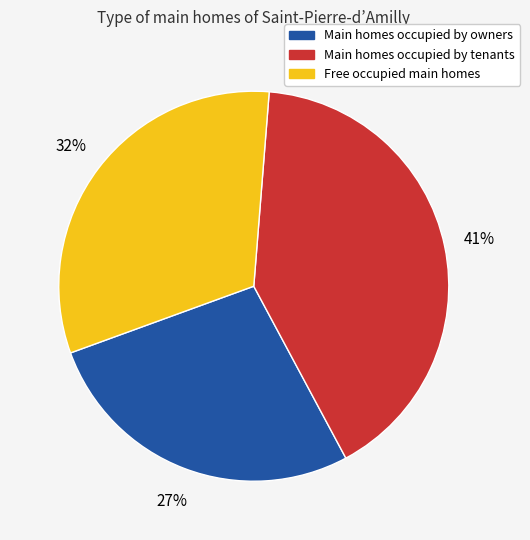

Is the sum of Main homes occupied by tenants and Free occupied main homes greater than half?

Yes